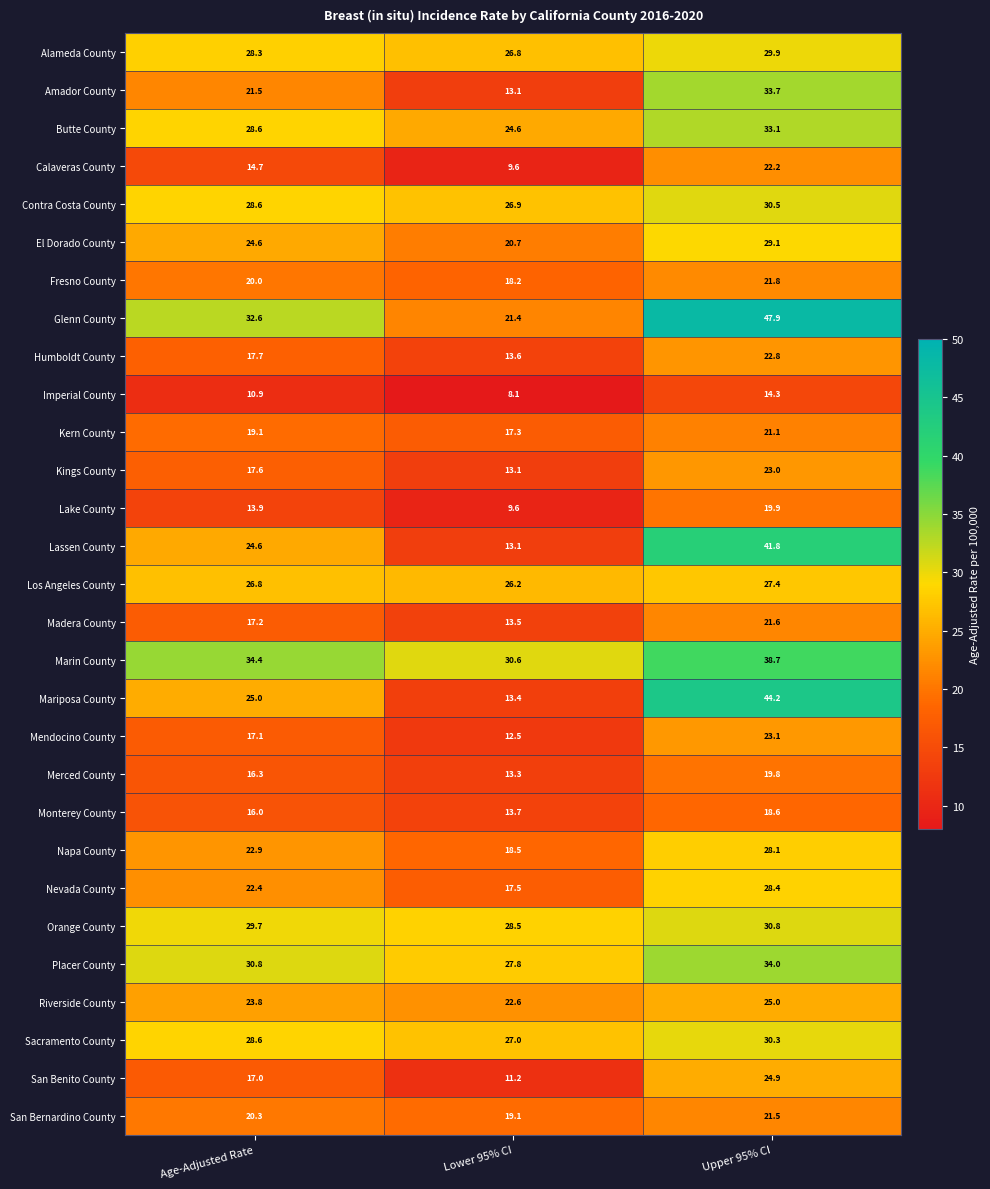

Rank the series at Upper 95% CI from highest to lowest value.

Glenn County, Mariposa County, Lassen County, Marin County, Placer County, Amador County, Butte County, Orange County, Contra Costa County, Sacramento County, Alameda County, El Dorado County, Nevada County, Napa County, Los Angeles County, Riverside County, San Benito County, Mendocino County, Kings County, Humboldt County, Calaveras County, Fresno County, Madera County, San Bernardino County, Kern County, Lake County, Merced County, Monterey County, Imperial County